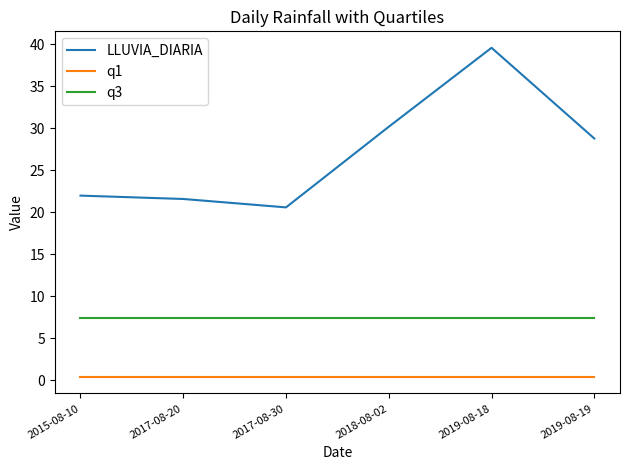

True or false: q1 and LLUVIA_DIARIA cross at least once.

False